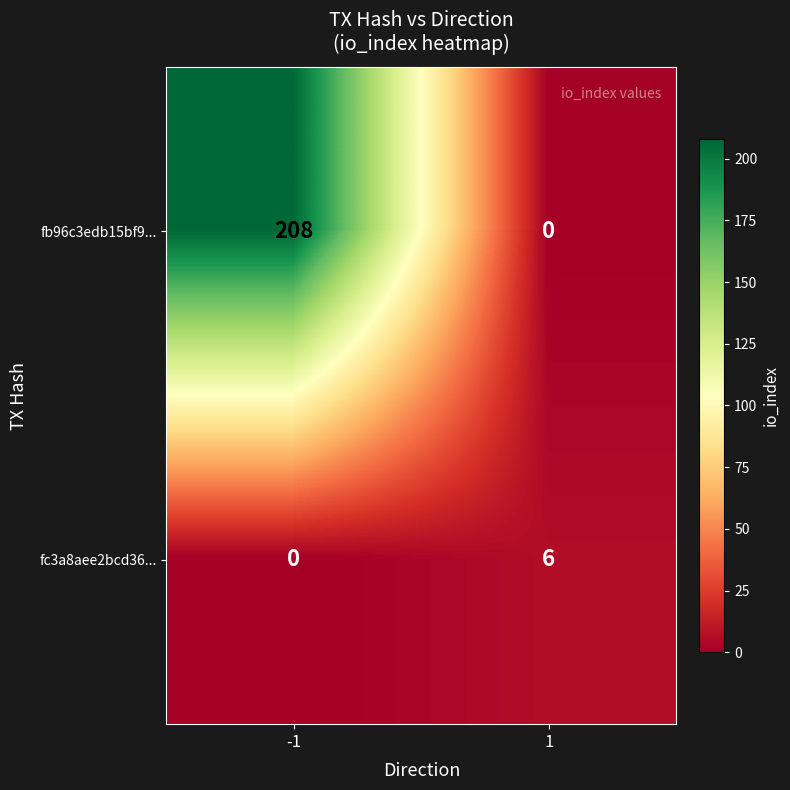

Reading left to right, list all the values displayed in this chart.

fb96c3edb15bf9...: -1=208	1=0
fc3a8aee2bcd36...: -1=0	1=6